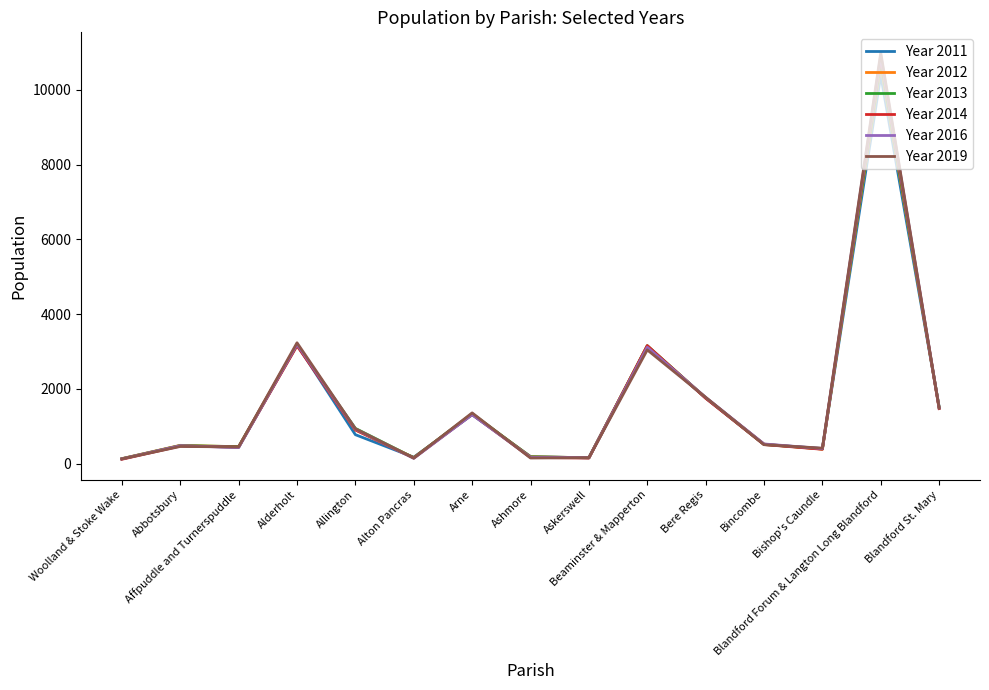

What is the sum of the Year 2011 values at Abbotsbury and Blandford St. Mary?

2002